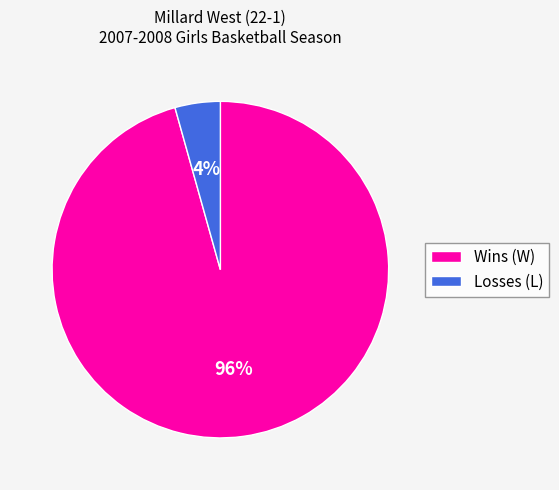

Rank the categories by value from highest to lowest.

Wins (W), Losses (L)